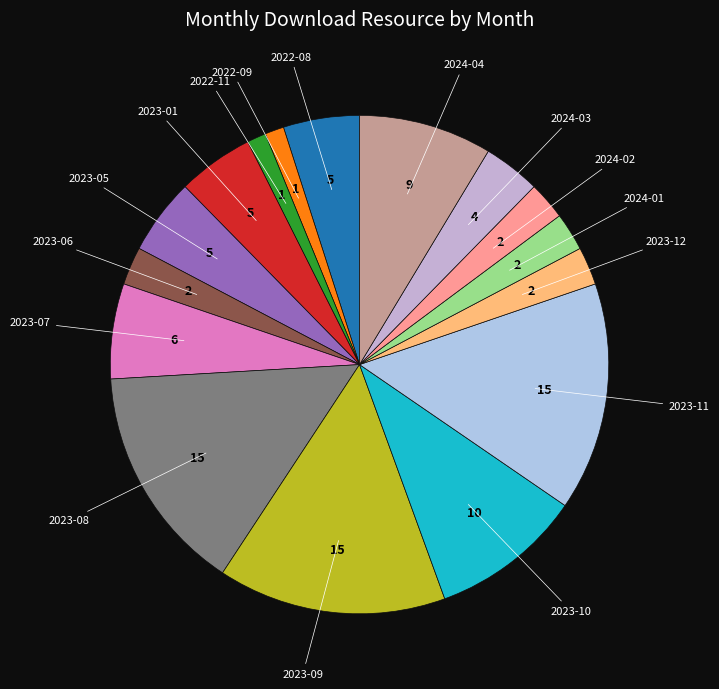

How many slices are in this pie chart?

16